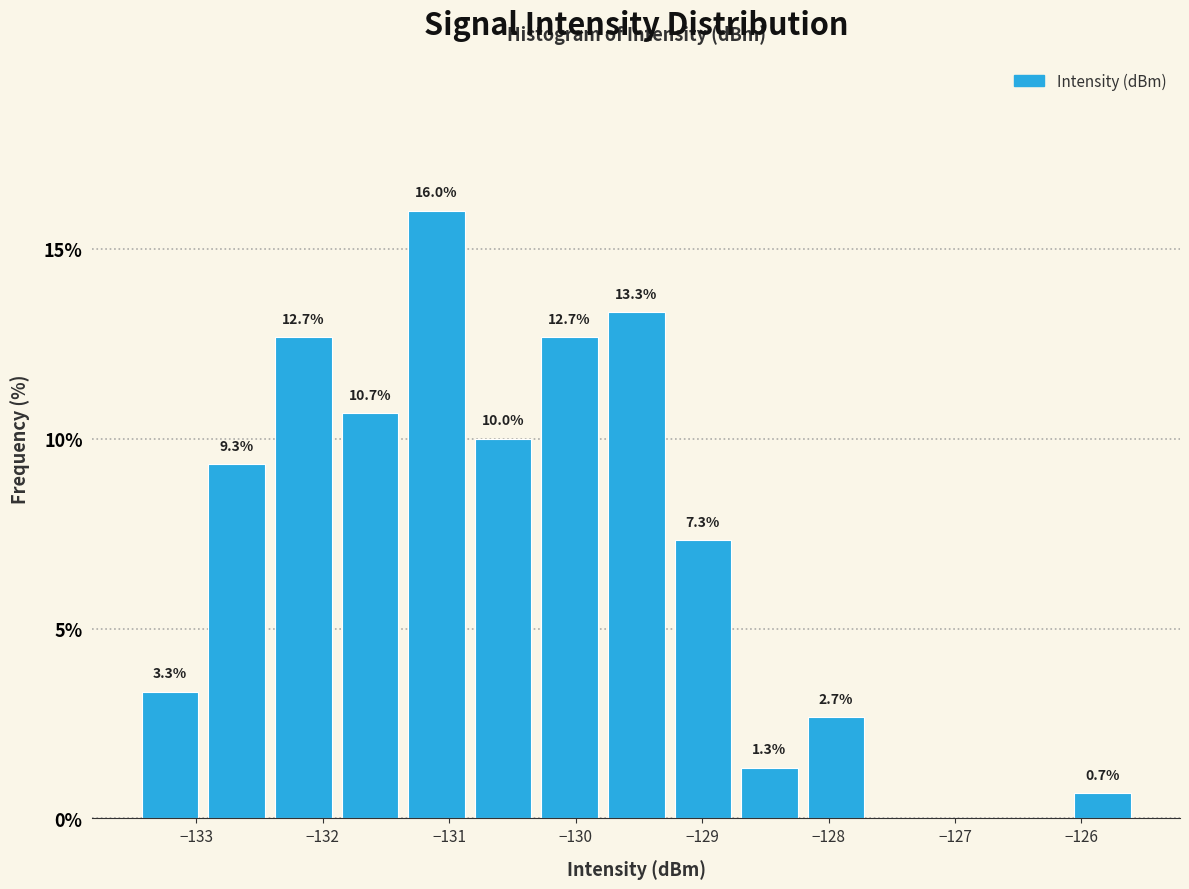

Which range on the x-axis has the tallest bar?

-131.4 to -130.8